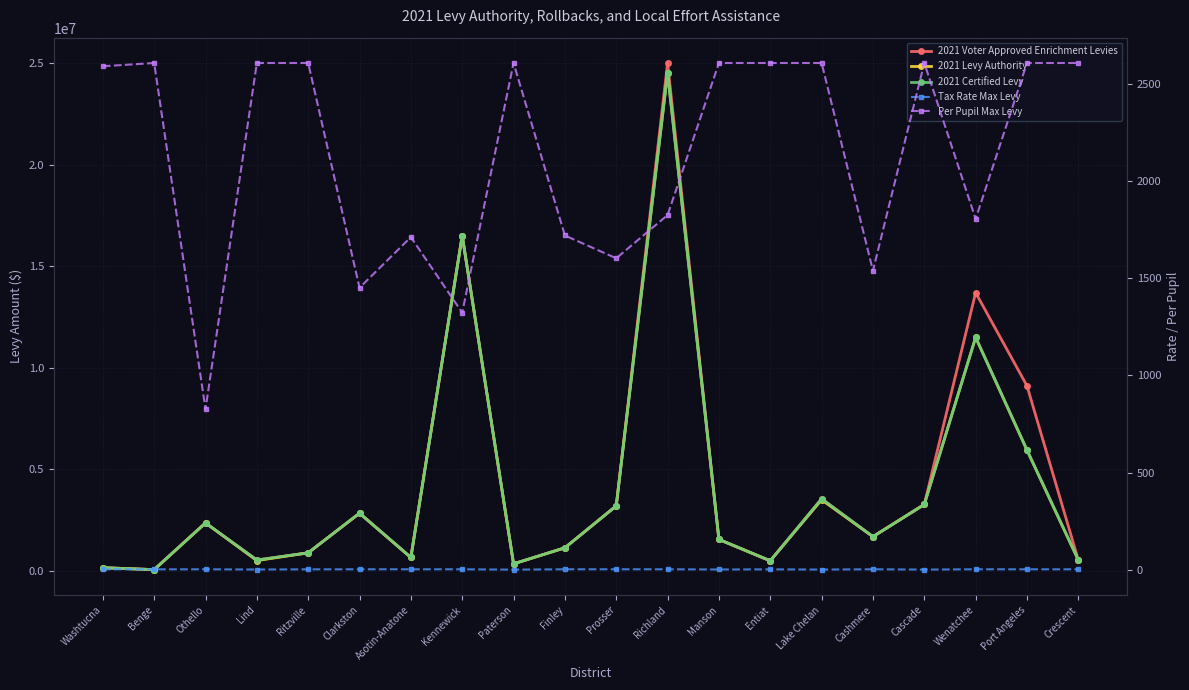

Which series has the largest total across all categories?

2021 Voter Approved Enrichment Levies